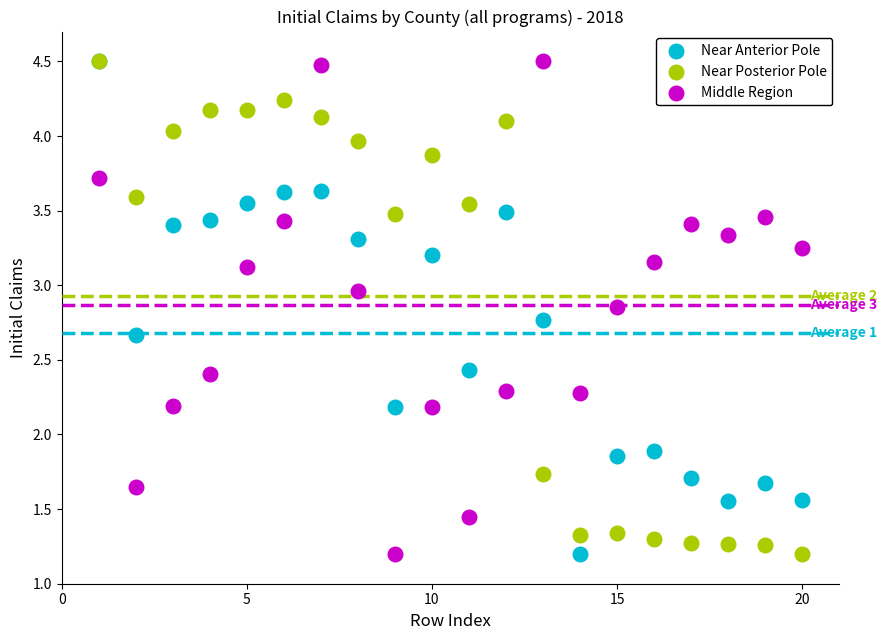

What are all the series names shown in the legend?

Near Anterior Pole, Near Posterior Pole, Middle Region